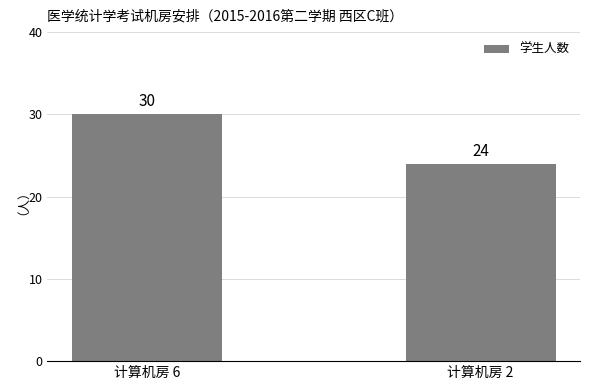

True or false: the data shows 43 at 计算机房 6.

False